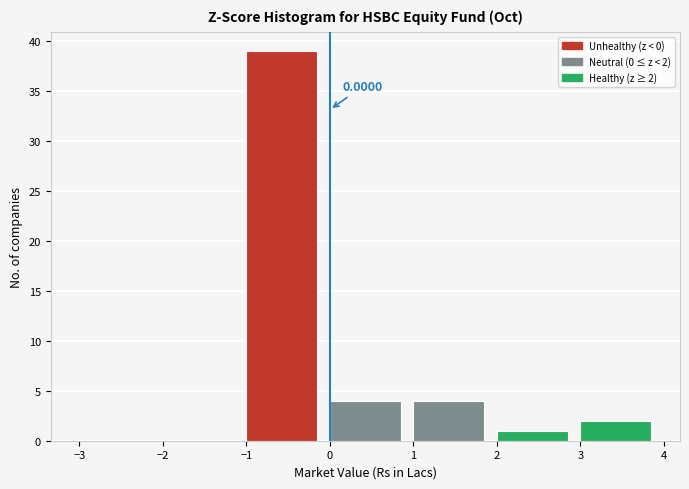

Over which range of the x-axis is the bar tallest?

-1 to 0